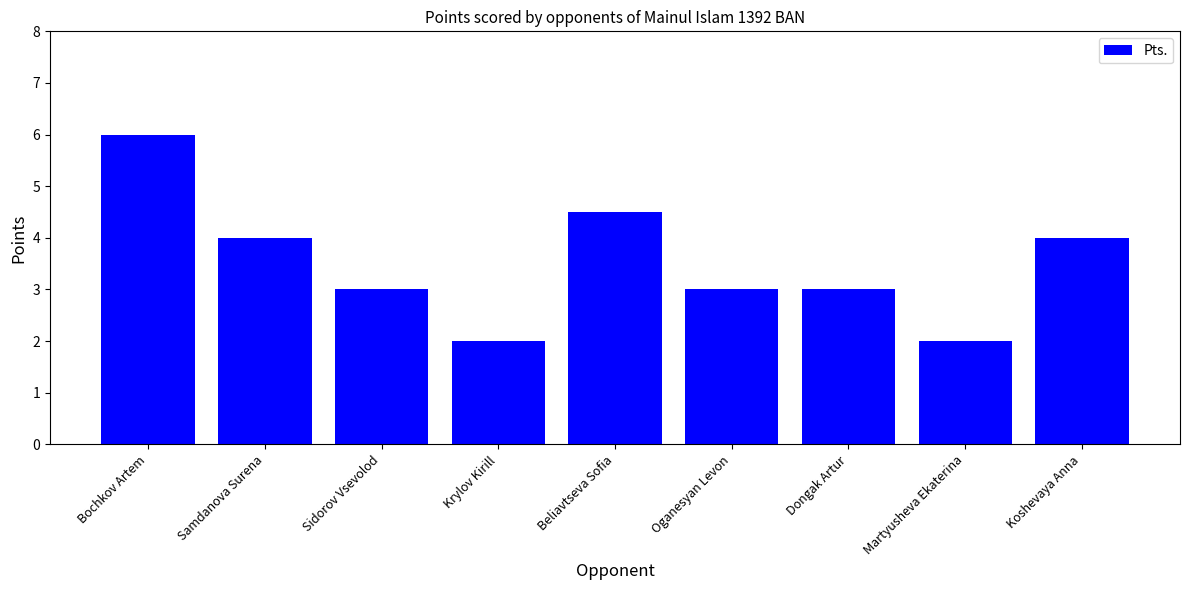

Count the values in the range 3 to 4.

5